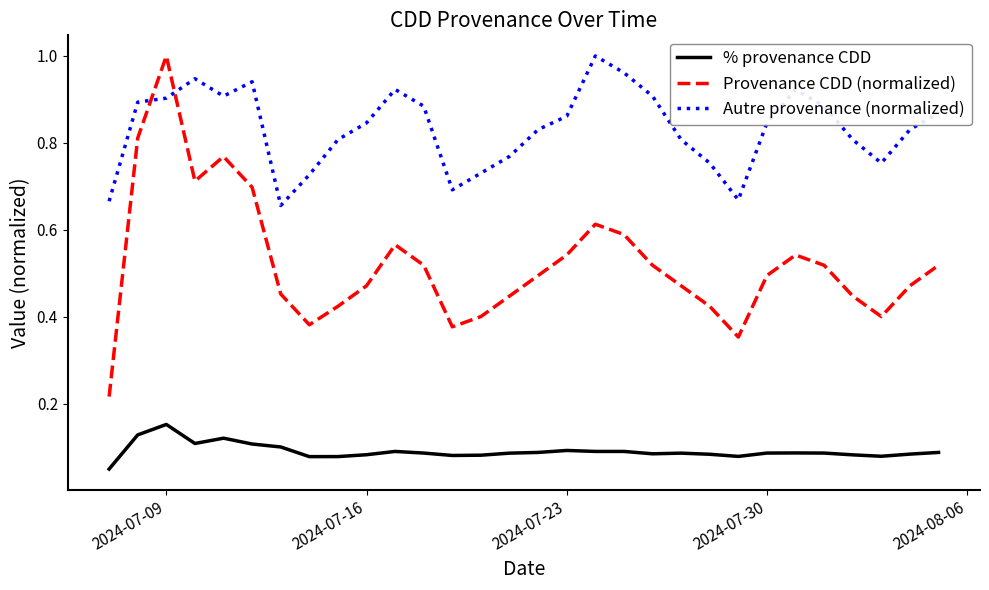

What is the difference between the maximum and minimum values in the Autre provenance (normalized) series?

0.3